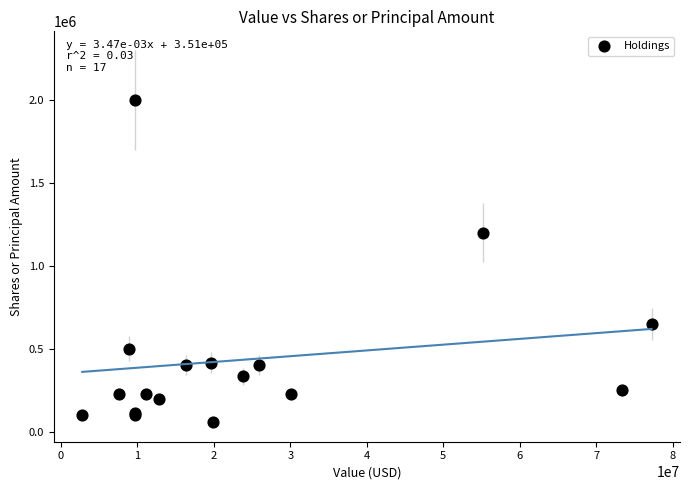

What Y value in the scatter plot is closest to 1030800?

1200000